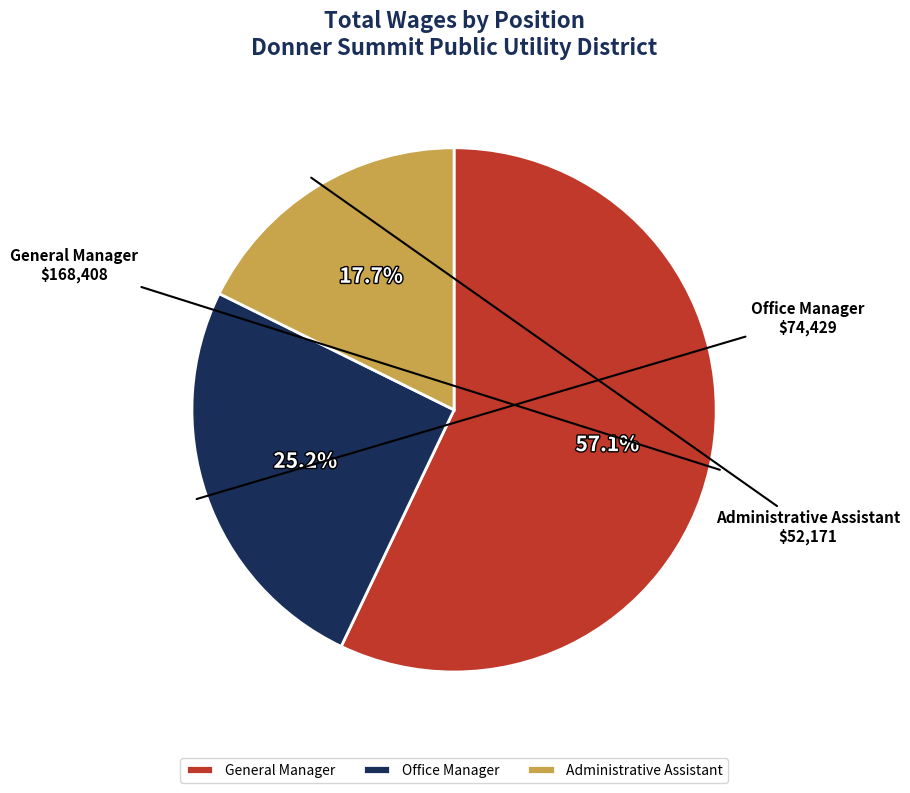

The Office Manager slice represents 25% of the pie. True or false?

True